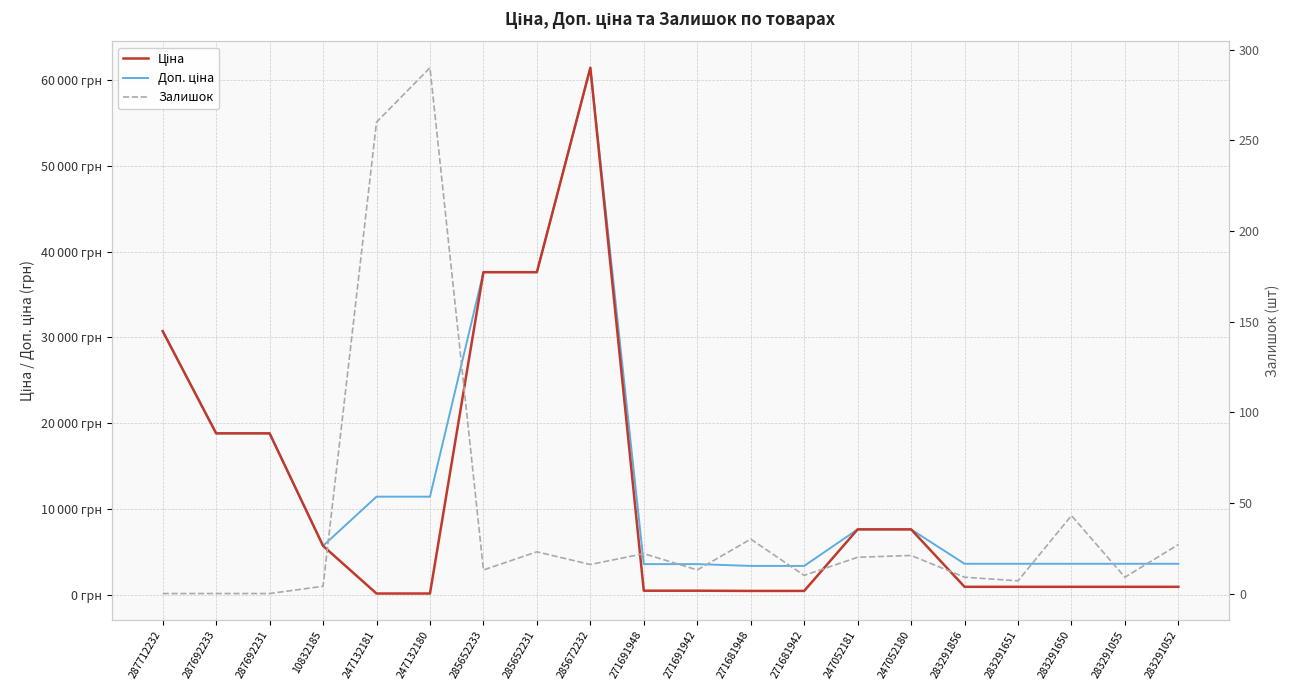

What is the value of the Доп. ціна point at the 10th from the left?

3545.0